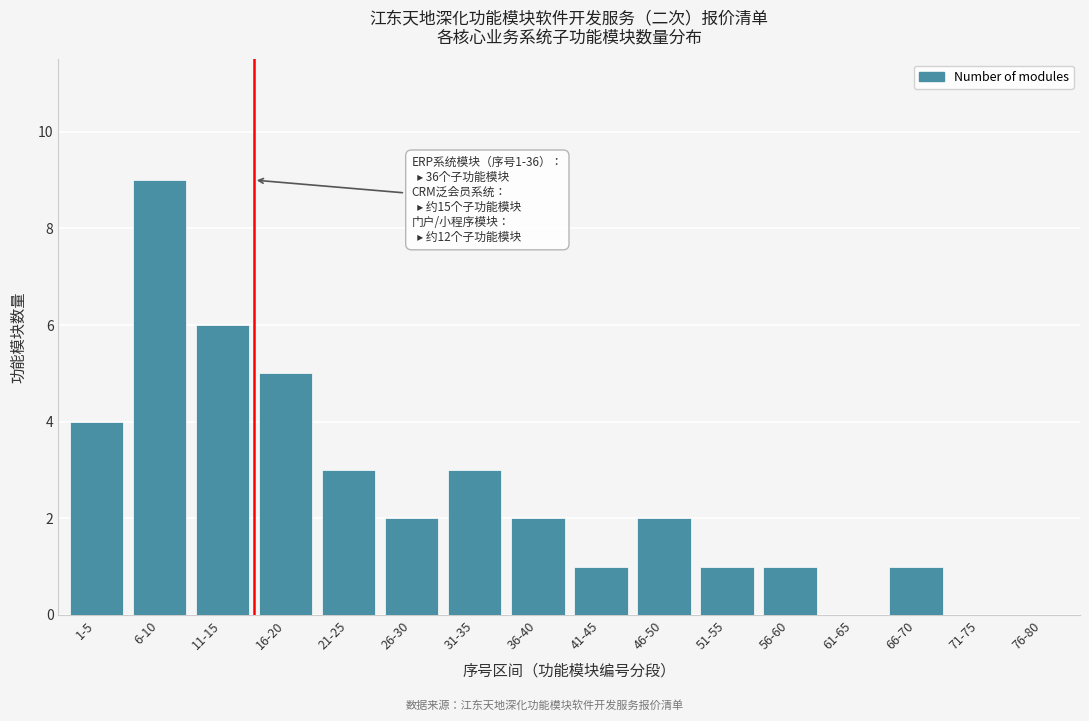

Reading left to right, what are all the values shown in this chart?

1-5=4	6-10=9	11-15=6	16-20=5	21-25=3	26-30=2	31-35=3	36-40=2	41-45=1	46-50=2	51-55=1	56-60=1	61-65=0	66-70=1	71-75=0	76-80=0